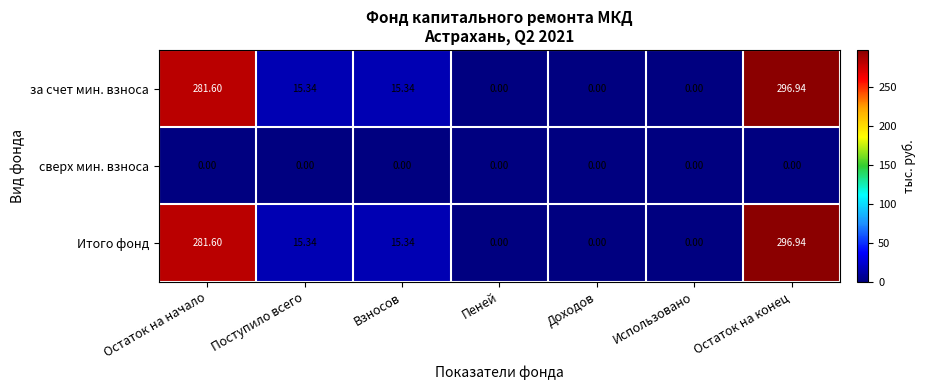

At which category is the sum across all series the highest?

Остаток на конец